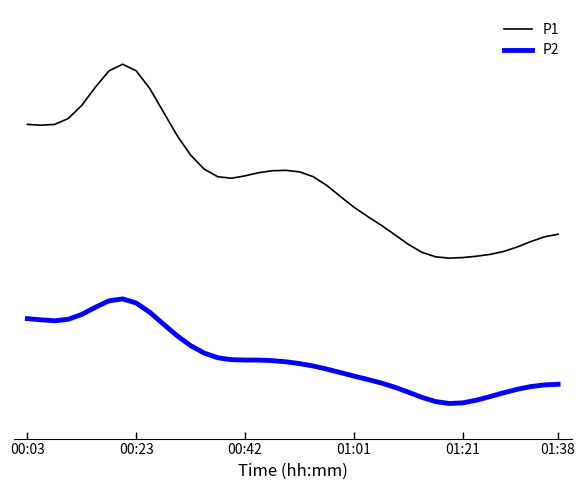

Does the chart display data point markers on the line(s)?

No